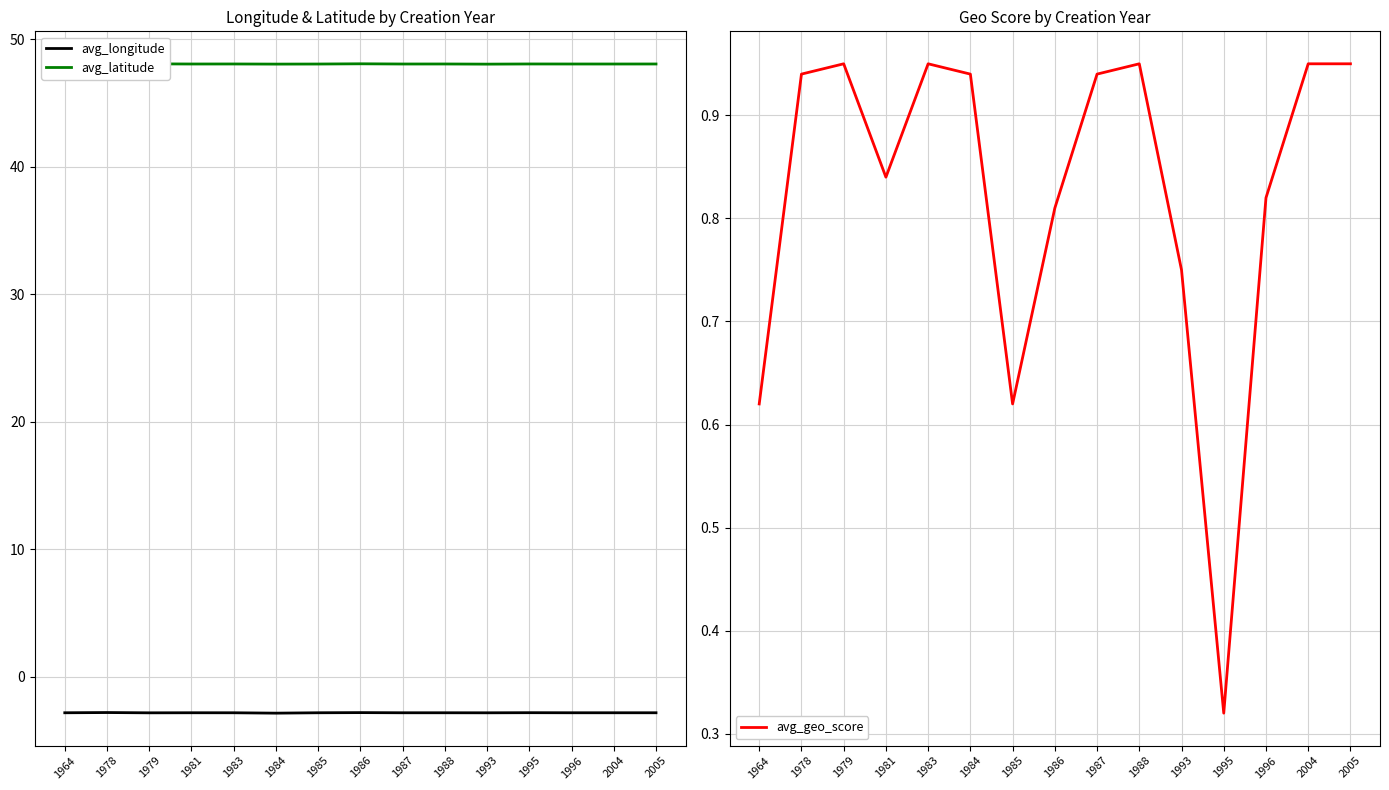

Reading left to right, transcribe all the data shown in this chart.

avg_longitude: -2.8	-2.8	-2.8	-2.8	-2.8	-2.9	-2.8	-2.8	-2.8	-2.8	-2.8	-2.8	-2.8	-2.8	-2.8
avg_latitude: 48.0	48.1	48.1	48.0	48.0	48.0	48.0	48.1	48.0	48.0	48.0	48.0	48.0	48.0	48.0
avg_geo_score: 0.6	0.9	0.9	0.8	0.9	0.9	0.6	0.8	0.9	0.9	0.8	0.3	0.8	0.9	0.9